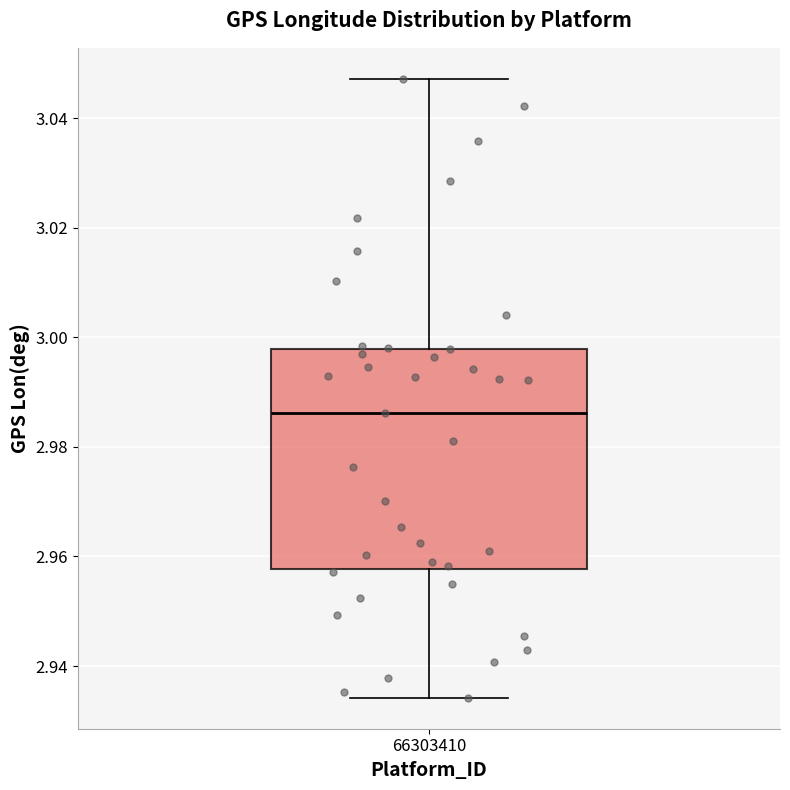

Read this box plot against the y-axis: the position of the median line, the range covered by the box, and the ends of both whiskers. The values are not printed on the chart, so give them approximately, as read against the axis.

median 2.986, box 2.958 to 2.998, whiskers 2.934 to 3.048